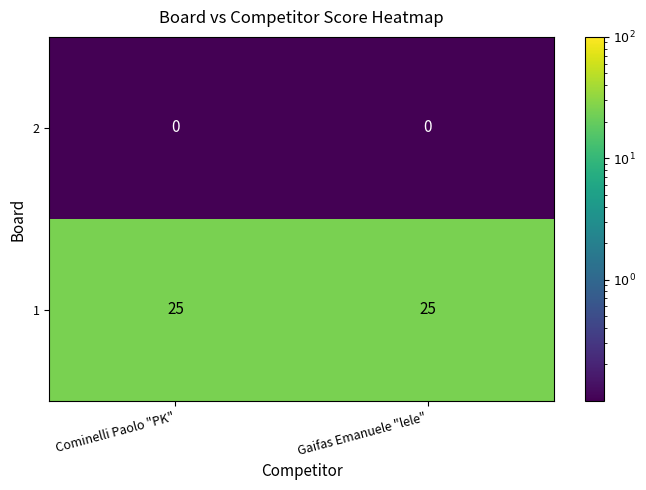

The 1 series shows 7 at Gaifas Emanuele "lele". True or false?

False